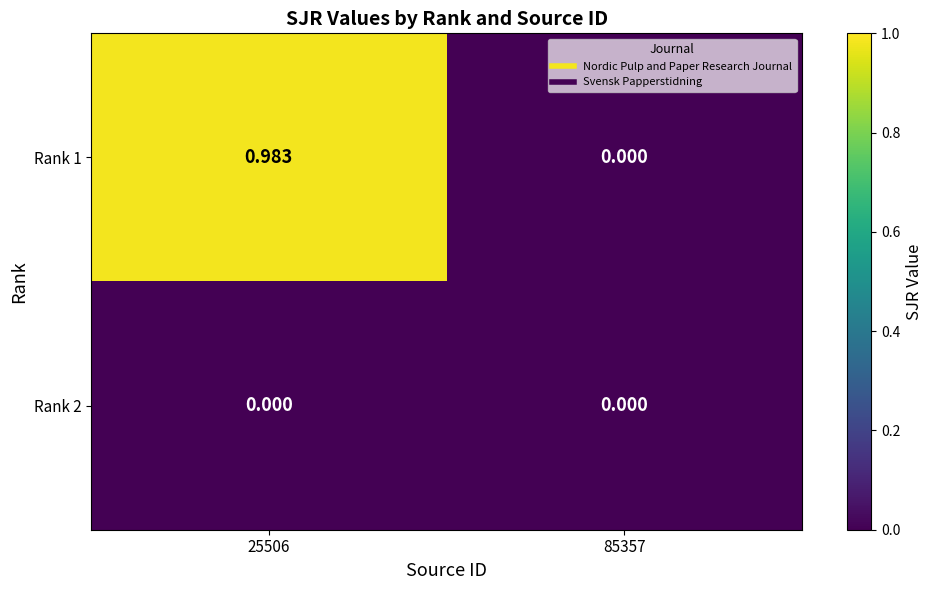

Between 25506 and 85357, which is larger?

25506